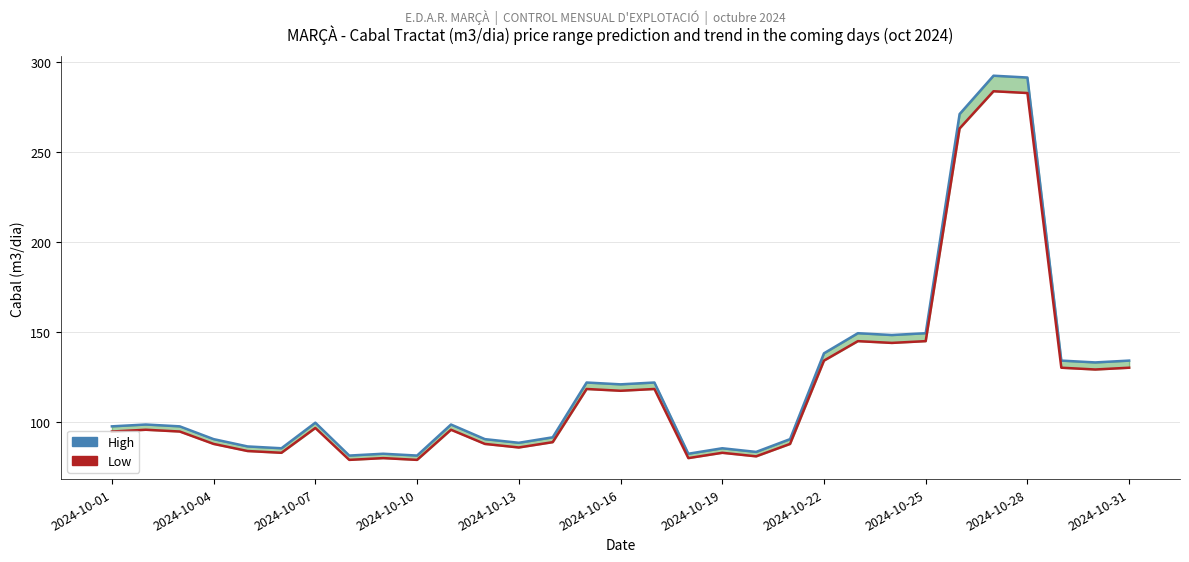

True or false: Low and High intersect in this chart.

False